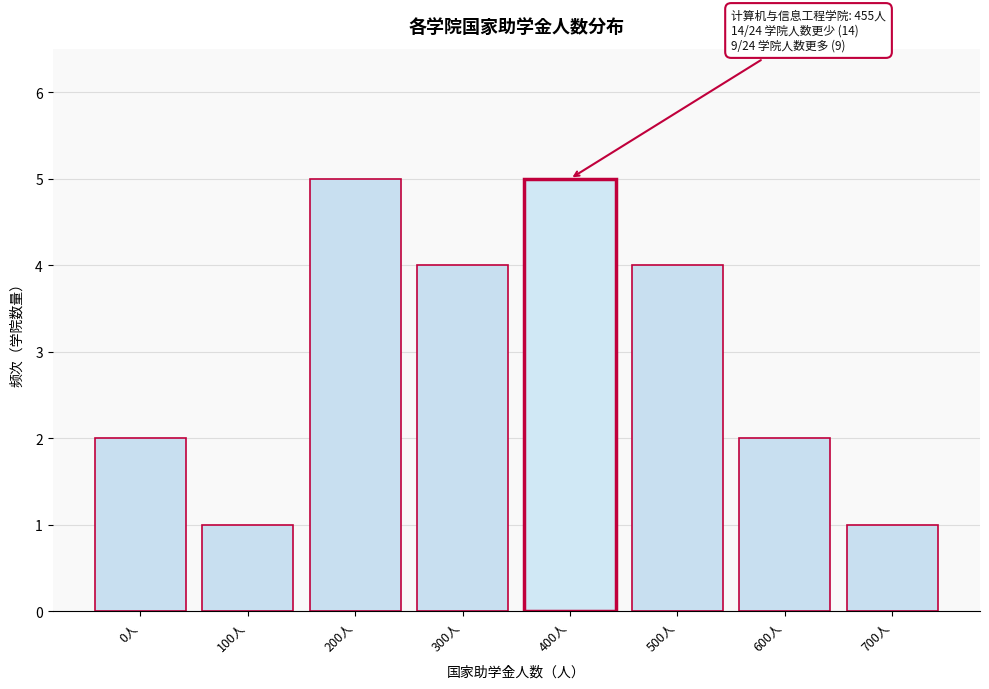

Reading left to right, list all the values displayed in this chart.

0人=2	100人=1	200人=5	300人=4	400人=5	500人=4	600人=2	700人=1